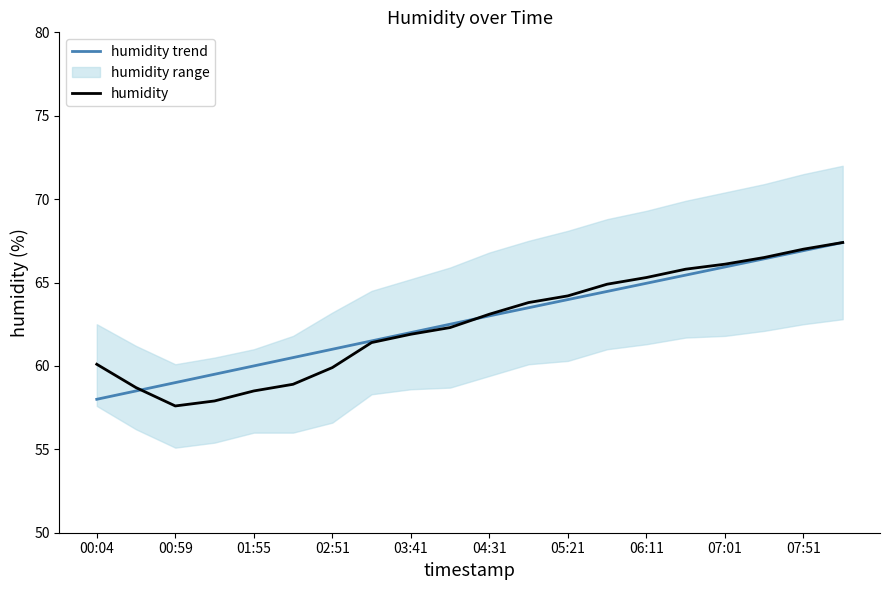

How many lines are shown in the chart?

2